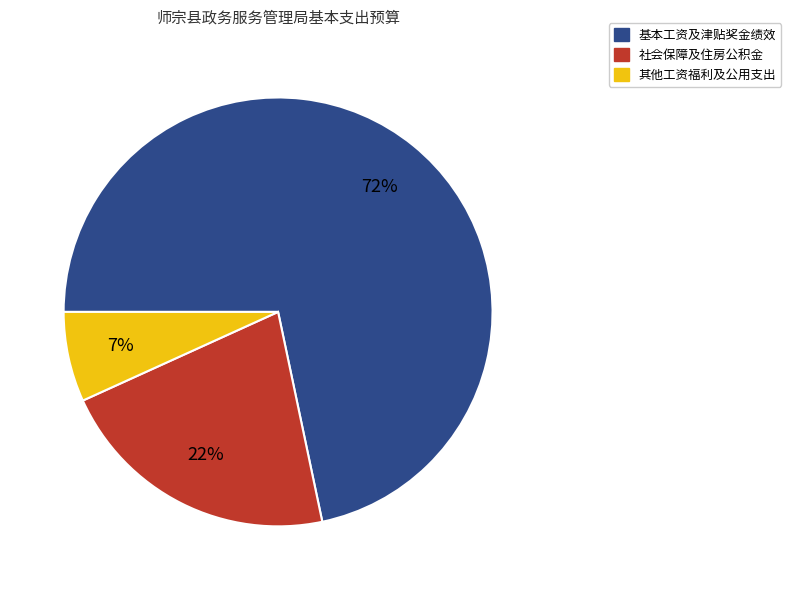

What is the smallest slice in the pie chart?

其他工资福利及公用支出